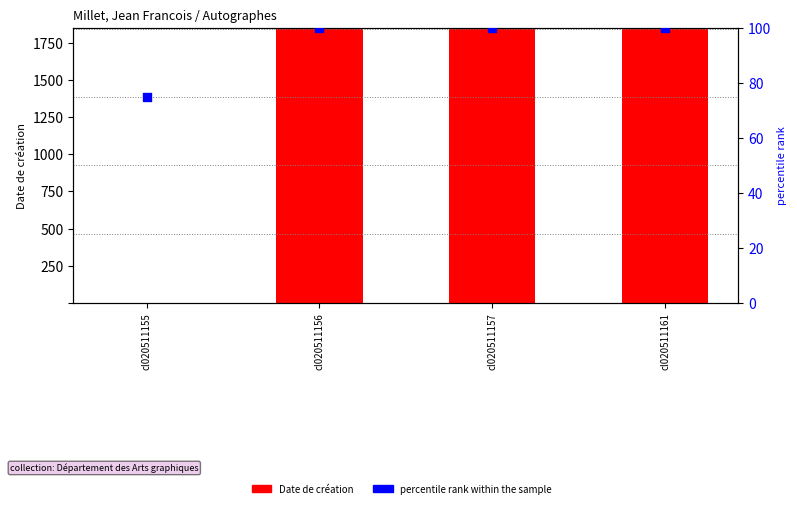

At how many categories does at least one series exceed 508?

3